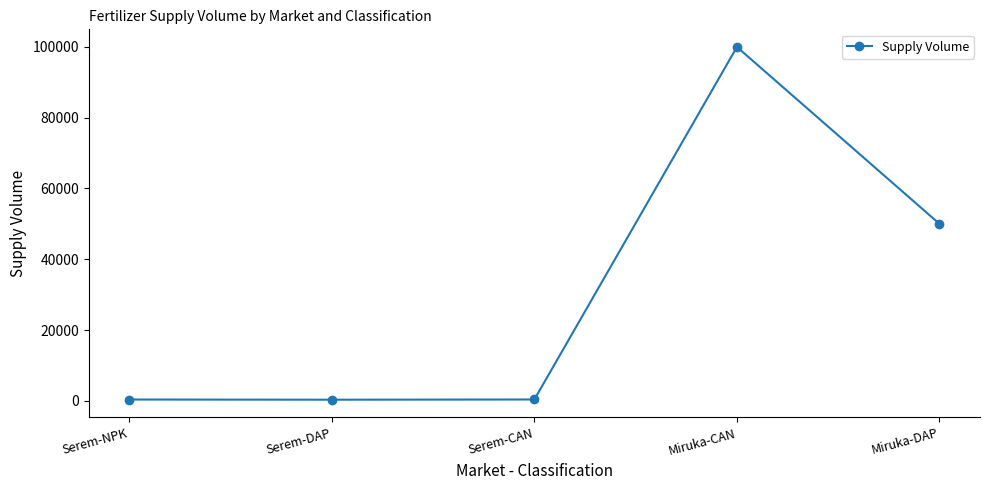

What is the maximum value shown in the chart?

100000